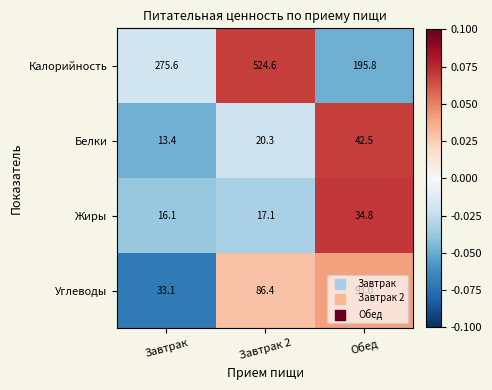

Which series has the largest range (max minus min)?

Калорийность